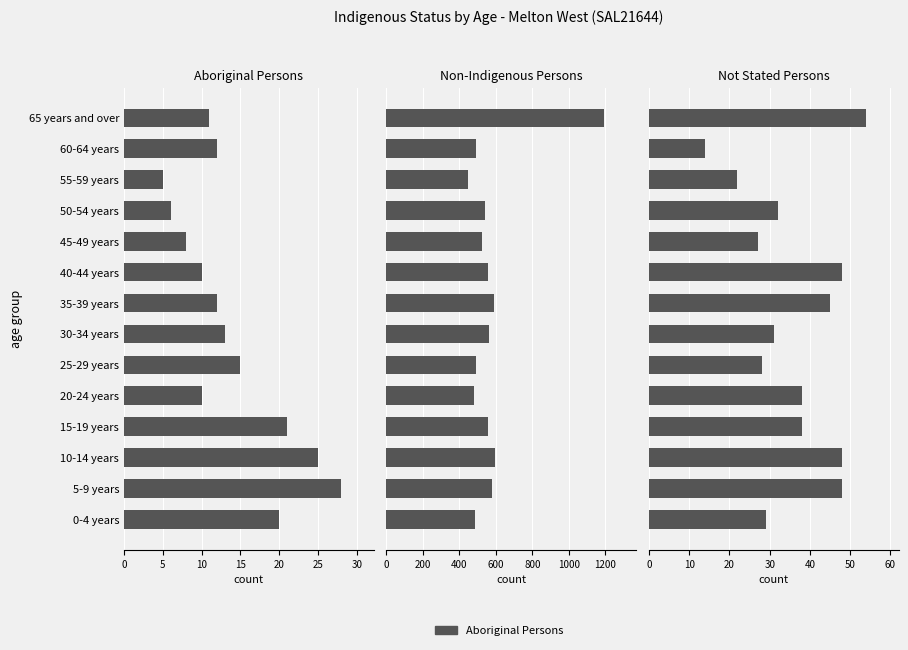

How many groups of bars are there?

14